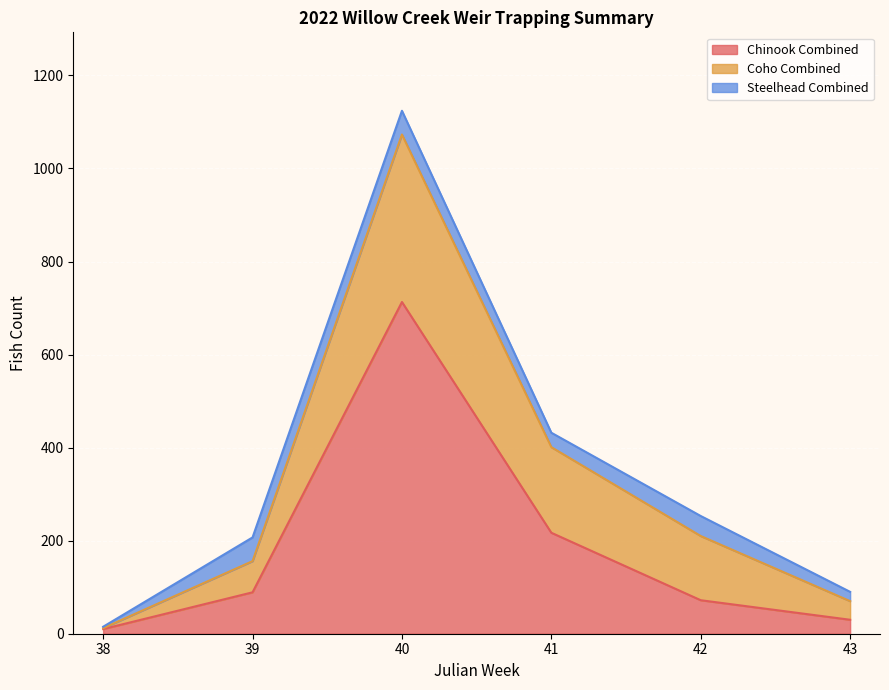

At how many categories does at least one series exceed 499?

1